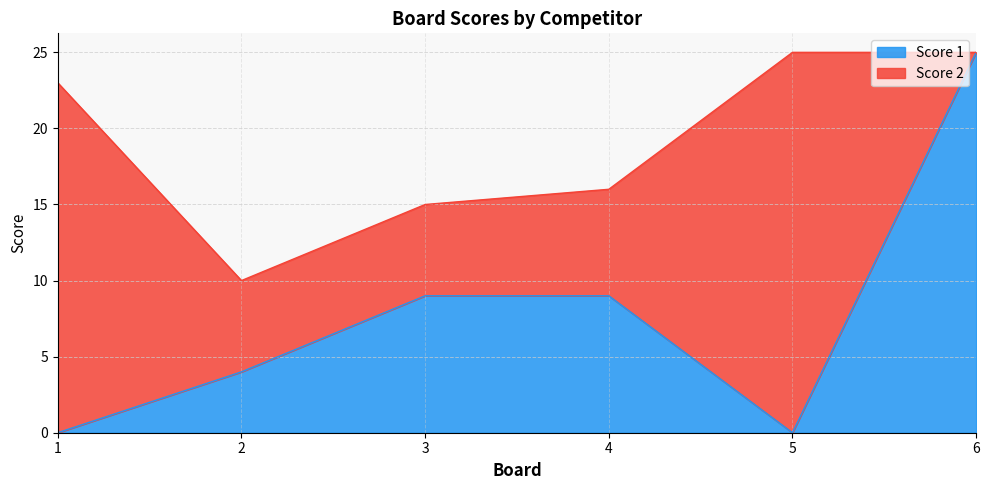

Rank the categories by value from highest to lowest.

6, 3, 4, 2, 1, 5